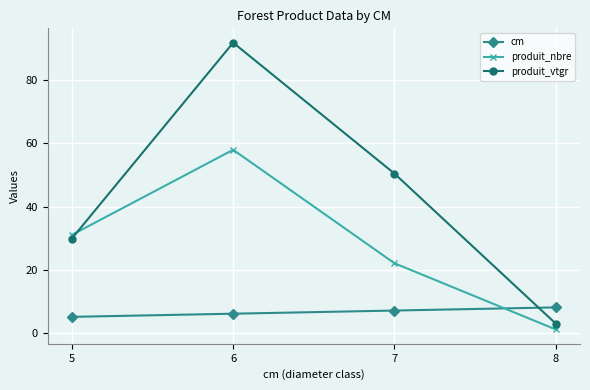

How many intersections are there between produit_vtgr and cm?

1